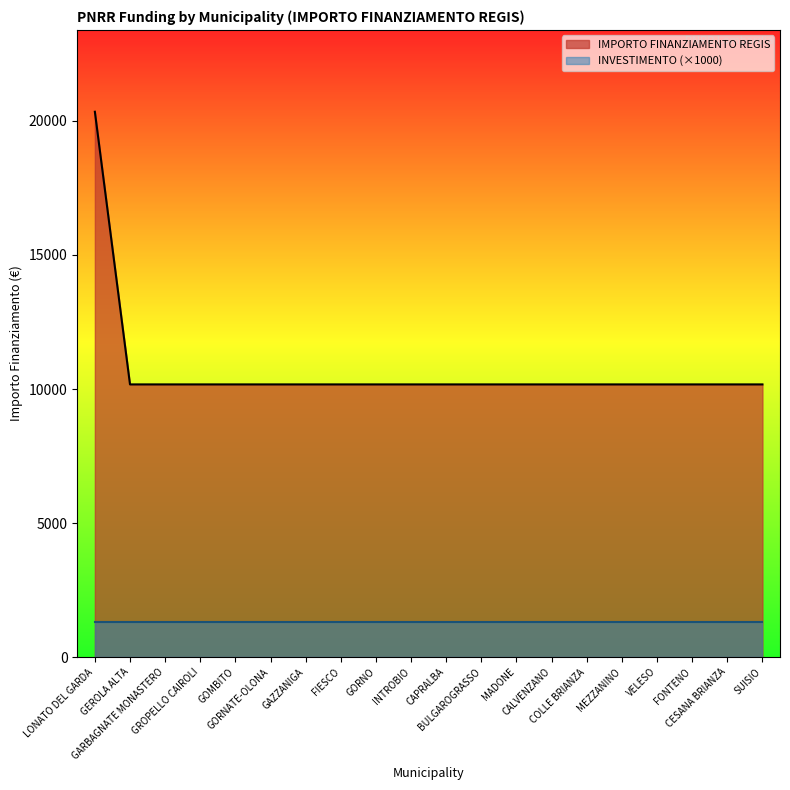

True or false: the data shows 2338 at FIESCO.

False